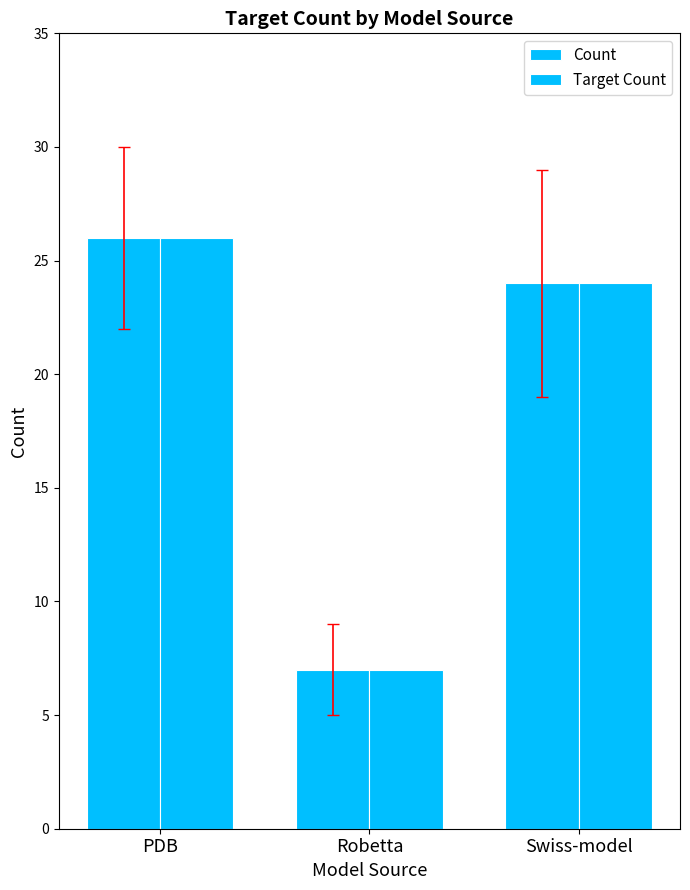

What position from the left is Swiss-model?

3